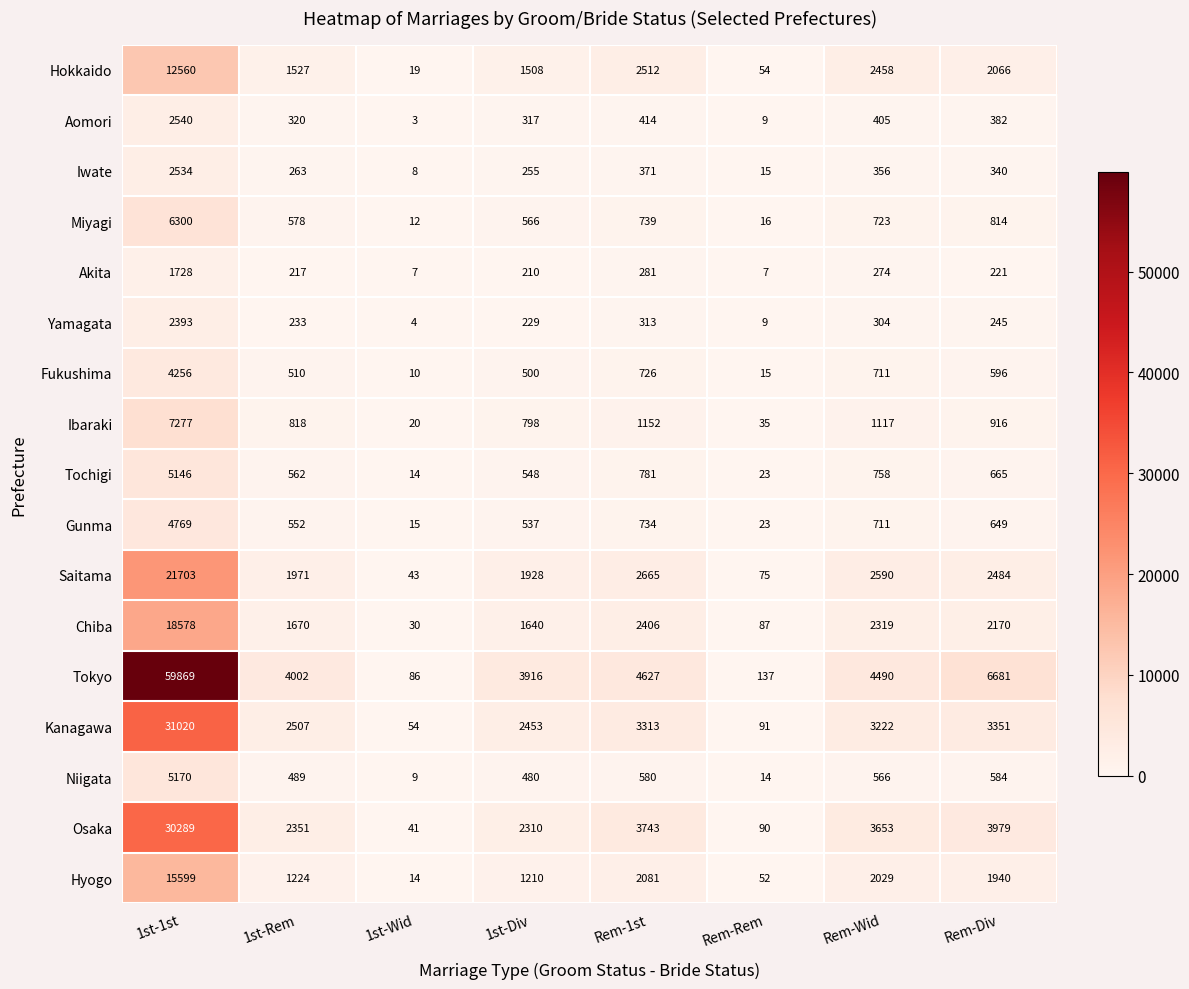

List the labels in order of Niigata value, largest first.

1st-1st, Rem-Div, Rem-1st, Rem-Wid, 1st-Rem, 1st-Div, Rem-Rem, 1st-Wid